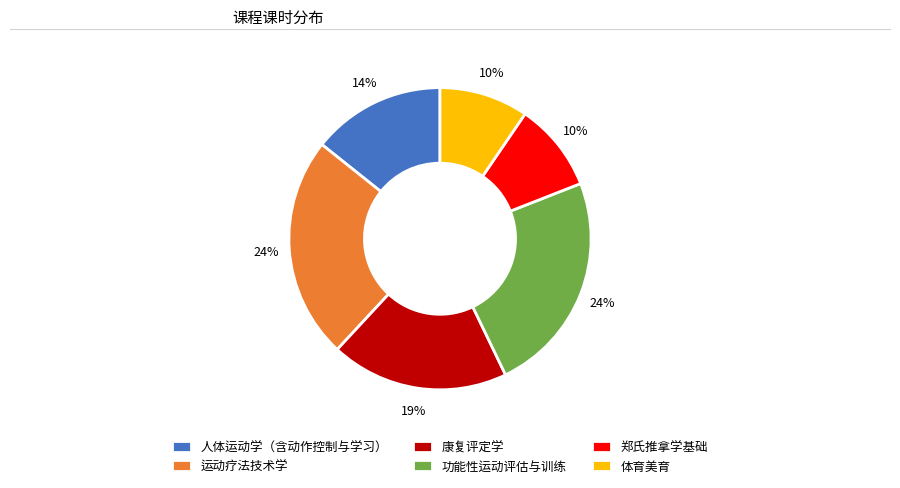

Between 运动疗法技术学 and 郑氏推拿学基础, which is larger?

运动疗法技术学